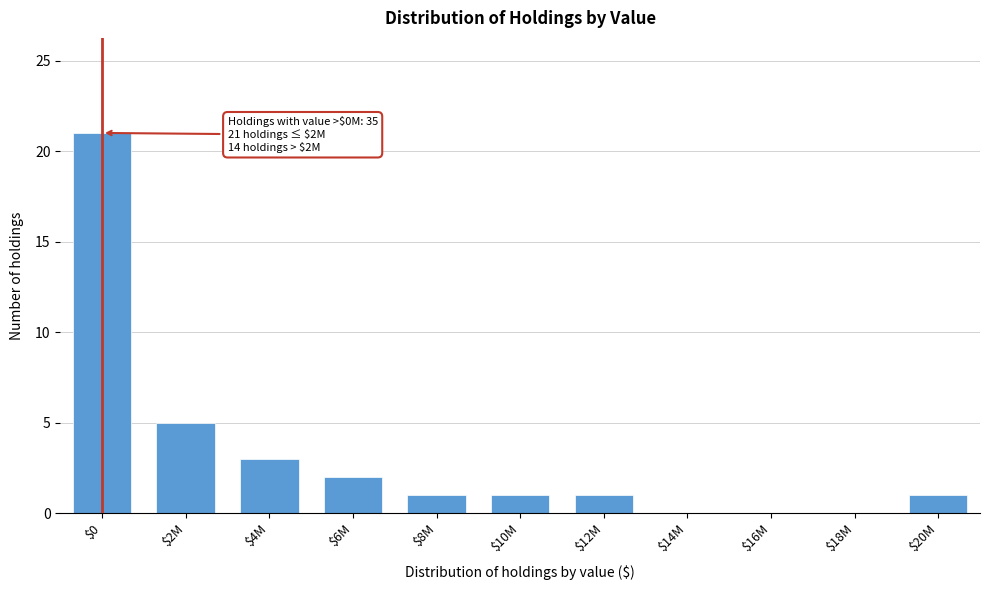

The value at $6M is 2. True or false?

True